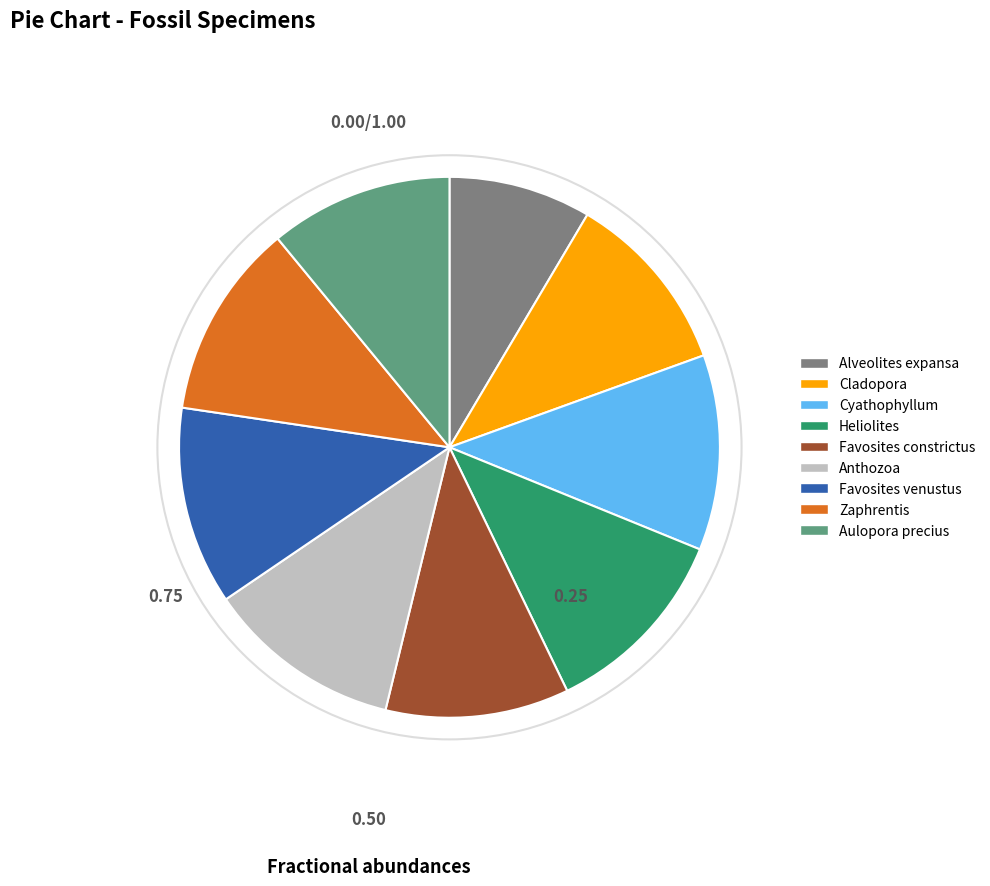

How many segments does this pie chart have?

9